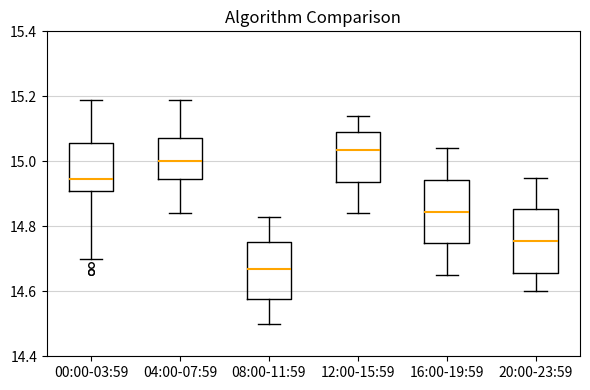

Where does the upper whisker of the box for 04:00-07:59 end on the y-axis? The values are not printed on the chart, so give them approximately, as read against the axis.

15.20